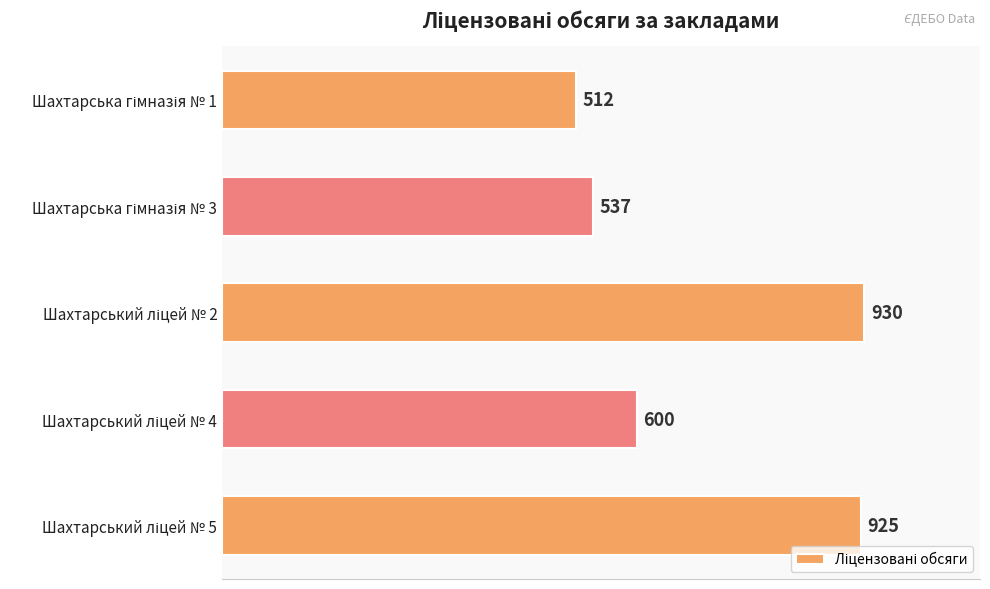

Are the bars grouped side by side (vs. stacked)?

No